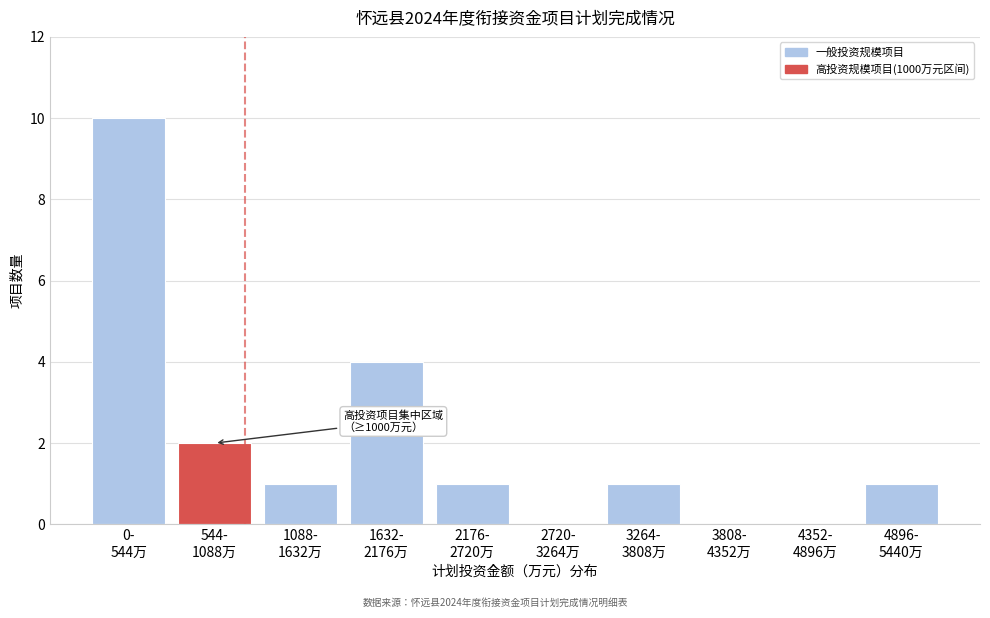

What is the maximum value shown in the chart?

10